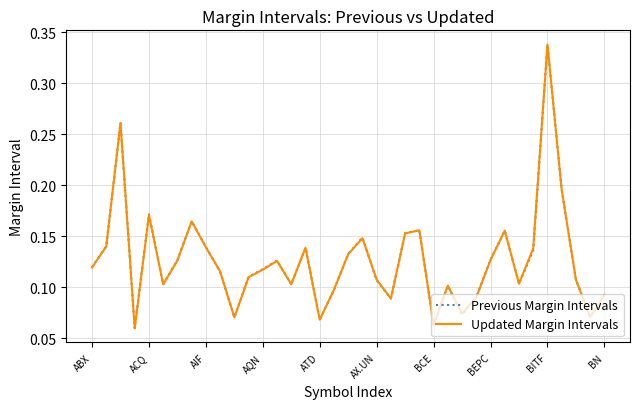

How many distinct data groups are displayed?

2